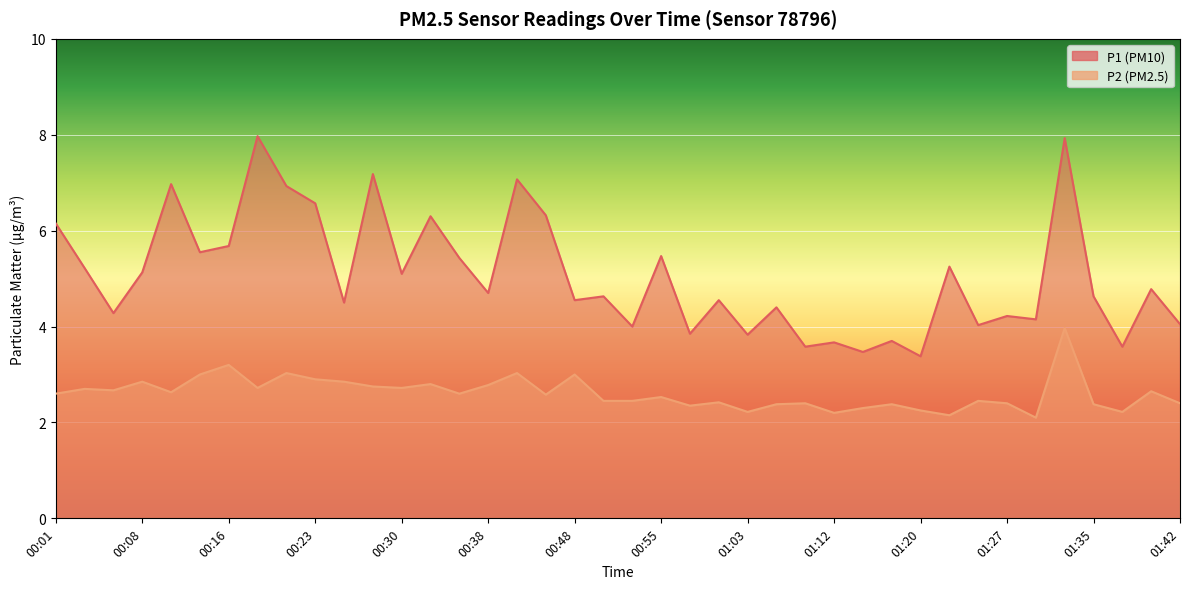

The value of P1 at 00:33 is 1.3. True or false?

False